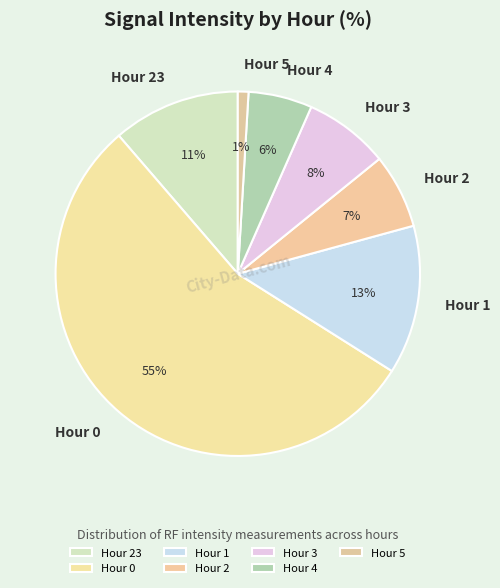

Does Hour 4 account for over 50% of the chart?

No